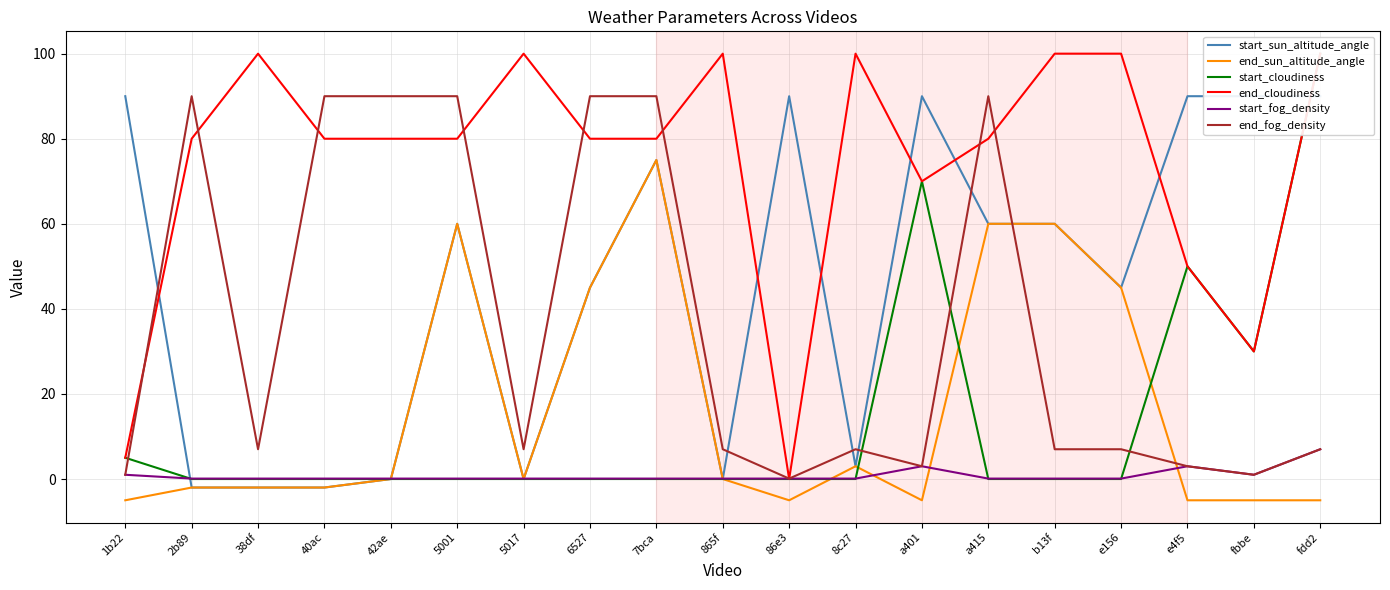

Reading right to left, extract all data points from this chart.

start_sun_altitude_angle: 90.0	90.0	90.0	45.0	60.0	60.0	90.0	3.0	90.0	0.0	75.0	45.0	0.0	60.0	0.0	-2.0	-2.0	-2.0	90.0
end_sun_altitude_angle: -5.0	-5.0	-5.0	45.0	60.0	60.0	-5.0	3.0	-5.0	0.0	75.0	45.0	0.0	60.0	0.0	-2.0	-2.0	-2.0	-5.0
start_cloudiness: 100.0	30.0	50.0	0.0	0.0	0.0	70.0	0.0	0.0	0.0	0.0	0.0	0.0	0.0	0.0	0.0	0.0	0.0	5.0
end_cloudiness: 100.0	30.0	50.0	100.0	100.0	80.0	70.0	100.0	0.0	100.0	80.0	80.0	100.0	80.0	80.0	80.0	100.0	80.0	5.0
start_fog_density: 7.0	1.0	3.0	0.1	0.1	0.1	3.0	0.1	0.1	0.1	0.1	0.1	0.1	0.1	0.1	0.1	0.1	0.1	1.0
end_fog_density: 7.0	1.0	3.0	7.0	7.0	90.0	3.0	7.0	0.1	7.0	90.0	90.0	7.0	90.0	90.0	90.0	7.0	90.0	1.0